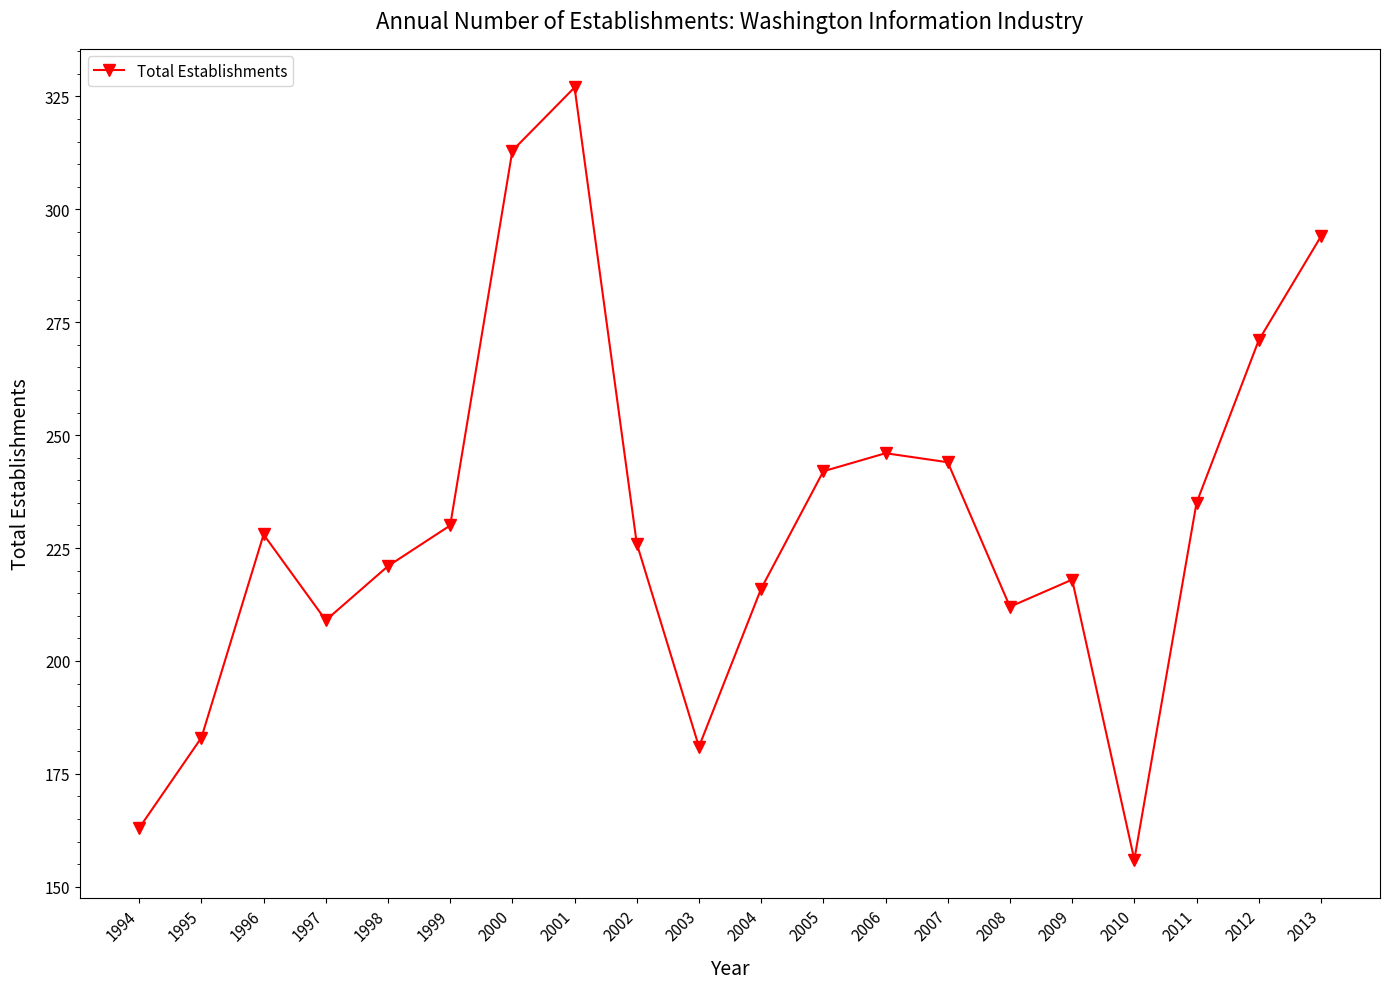

List the labels in order of value, largest first.

2001, 2000, 2013, 2012, 2006, 2007, 2005, 2011, 1999, 1996, 2002, 1998, 2009, 2004, 2008, 1997, 1995, 2003, 1994, 2010